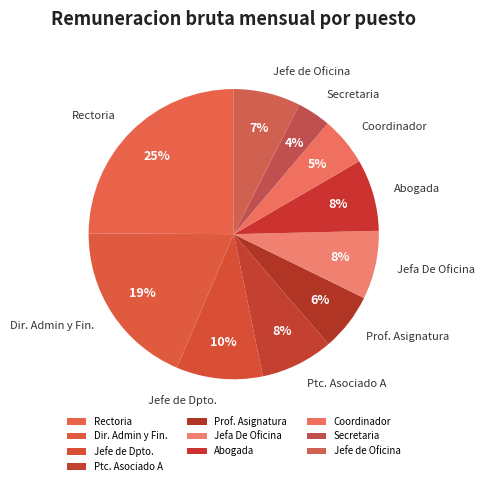

Which has a higher value, Dir. Admin y Fin. or Coordinador?

Dir. Admin y Fin.